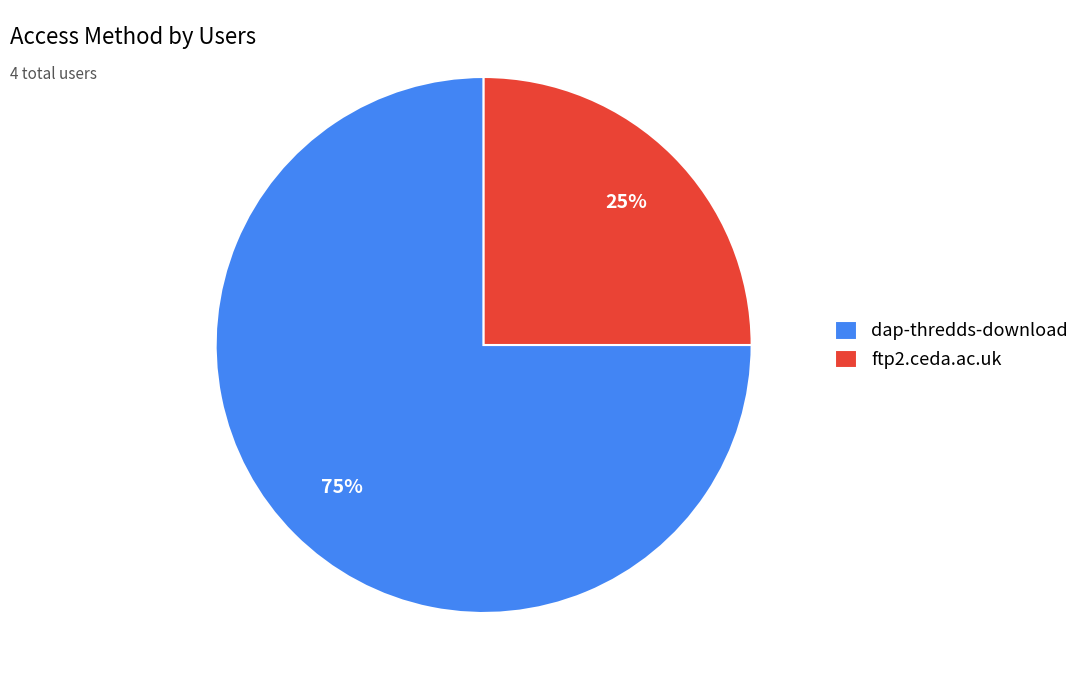

To the nearest percent, what is the average slice percentage?

50%